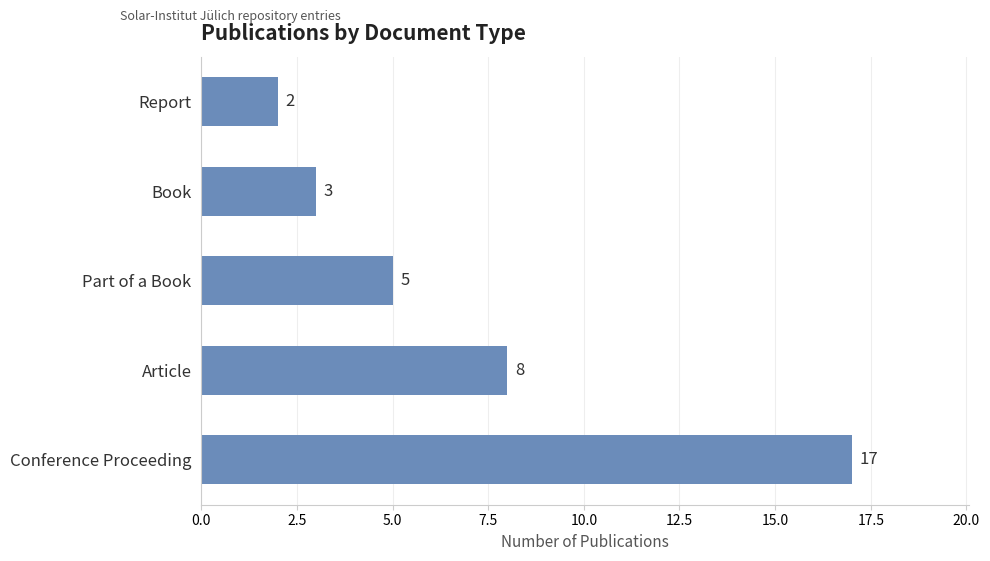

List the labels in order of value, largest first.

Conference Proceeding, Article, Part of a Book, Book, Report